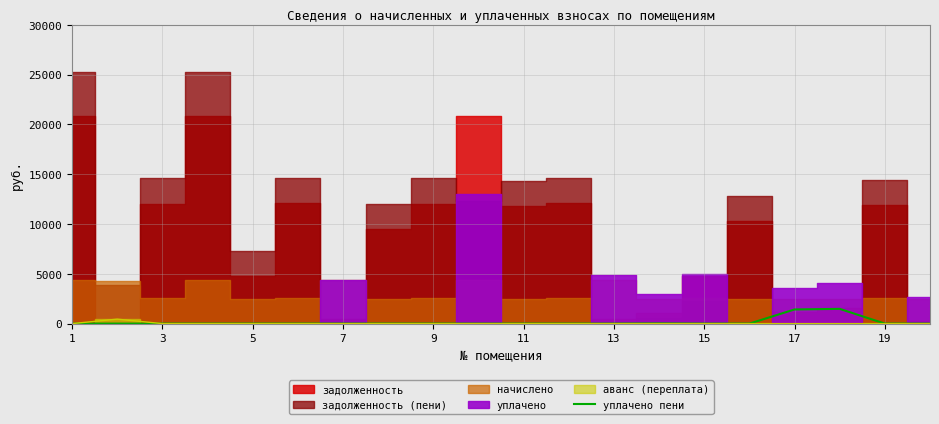

What is the highest value of the уплачено пени series?

1479.9